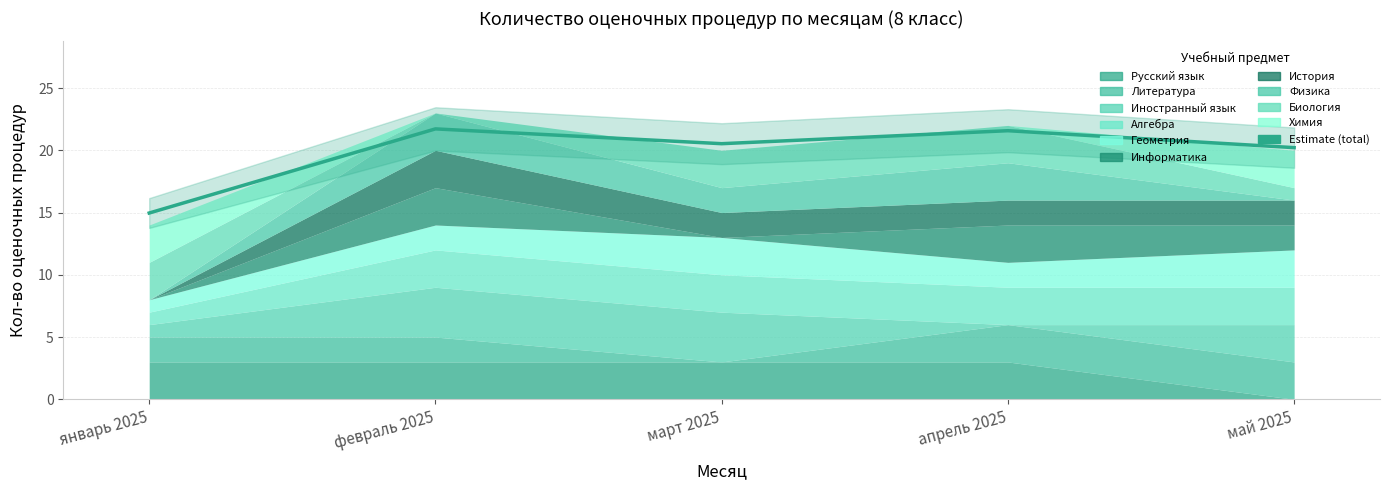

What is the maximum value shown in the chart?

21.7